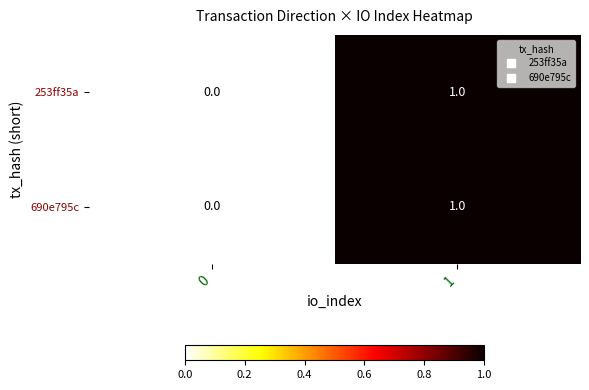

List the labels in order of 690e795c value, largest first.

1, 0